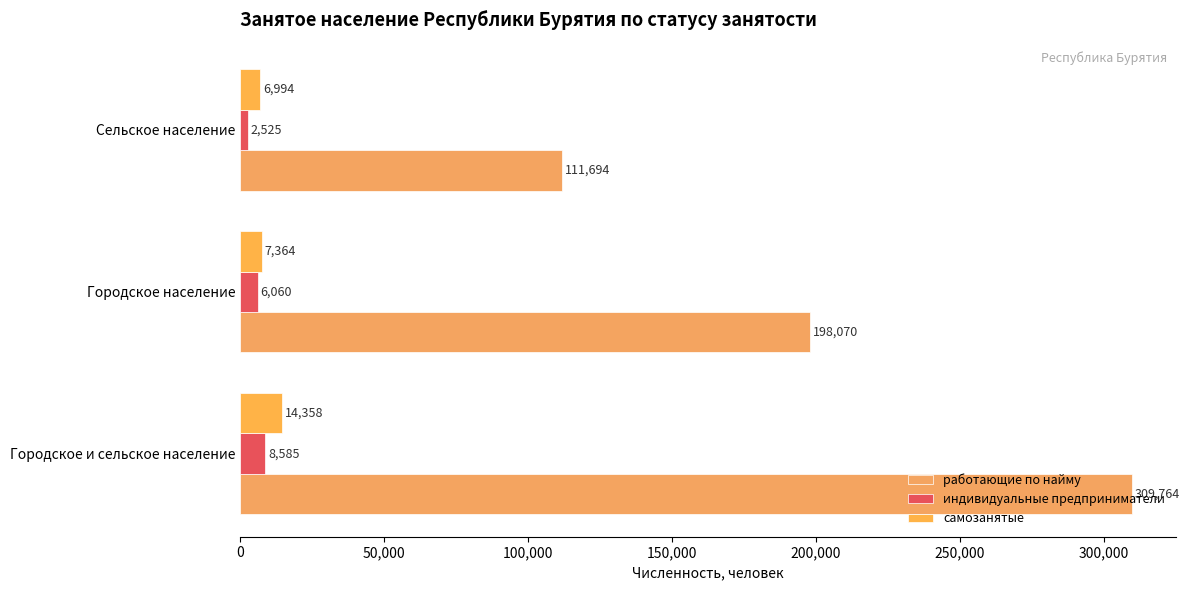

List the series in order of their peak value, highest first.

работающие по найму, самозанятые, индивидуальные предприниматели